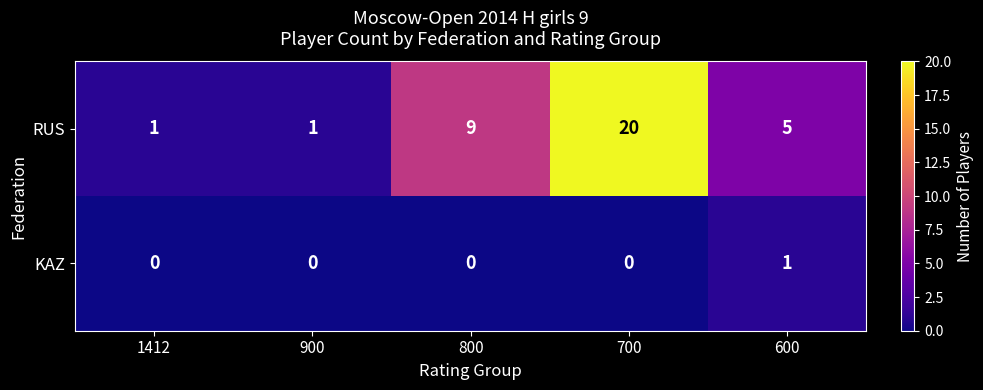

What is the difference between the RUS values at 700 and 800?

11